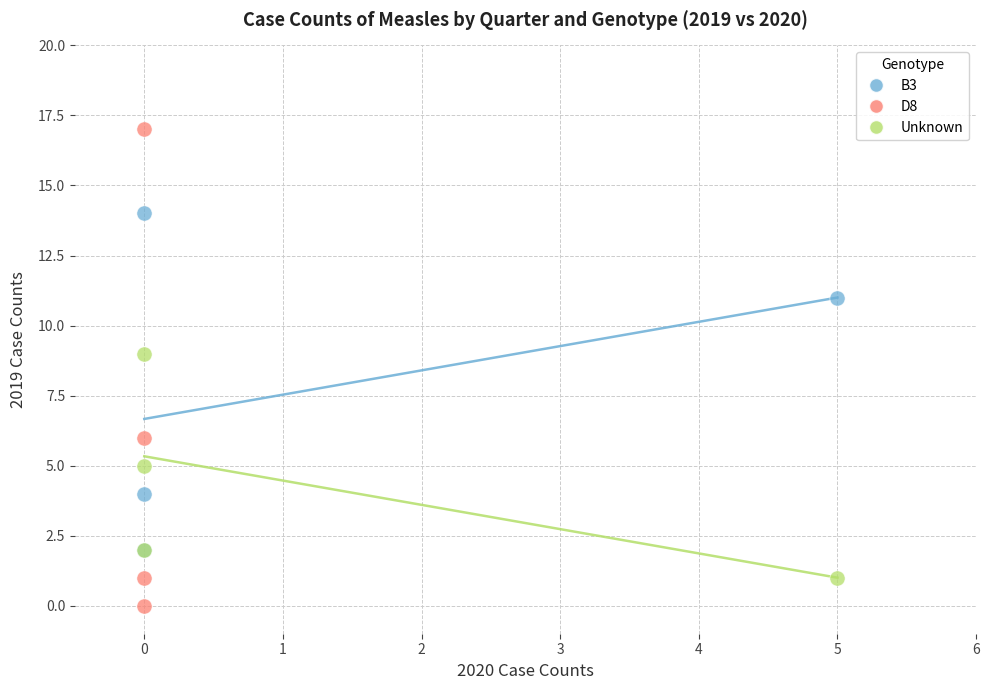

What are all the series names shown in the legend?

B3, D8, Unknown